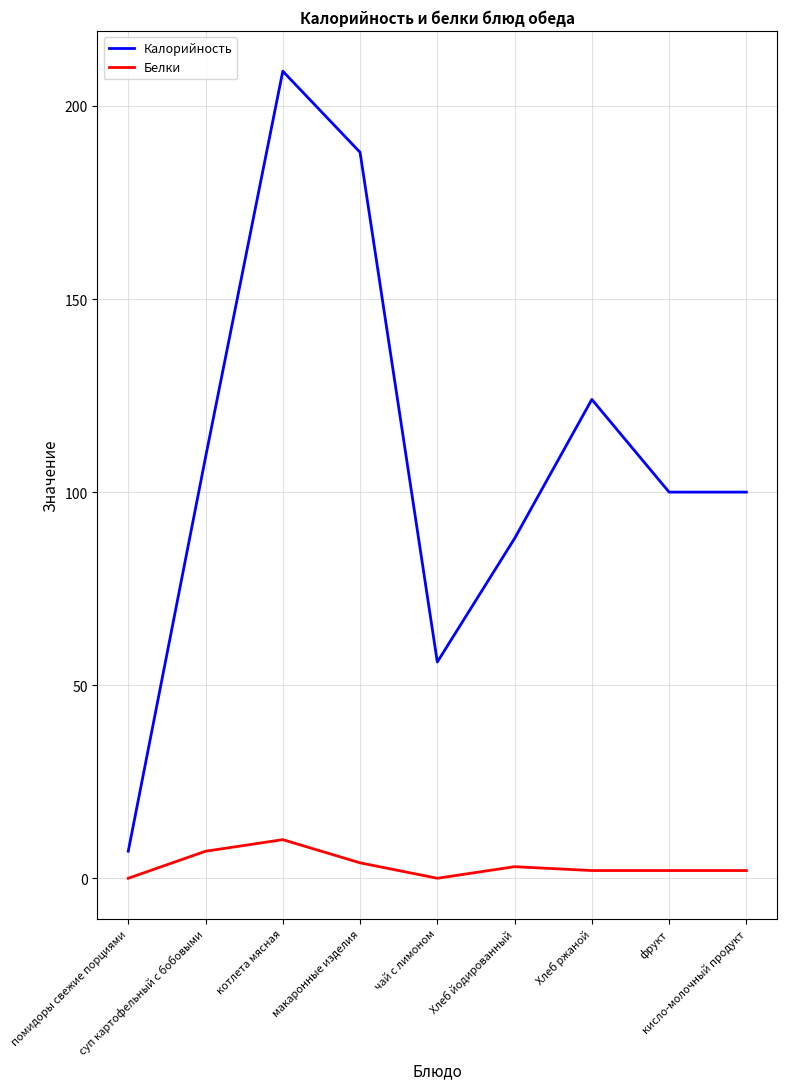

What is the sum of all Калорийность values?

981